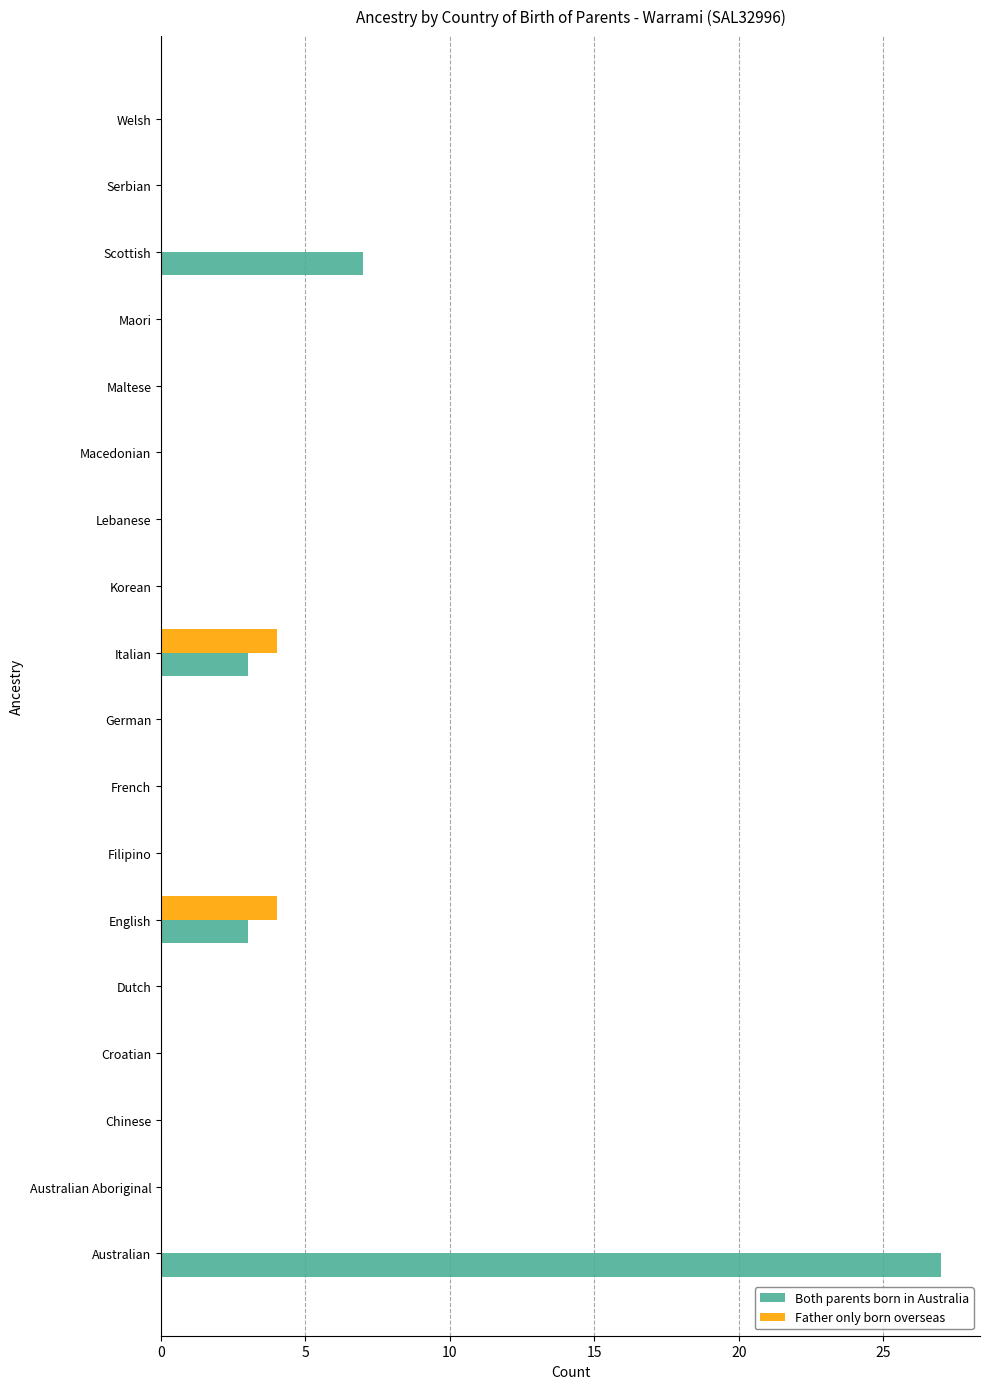

How many Father only born overseas values are between 0 and 1?

16